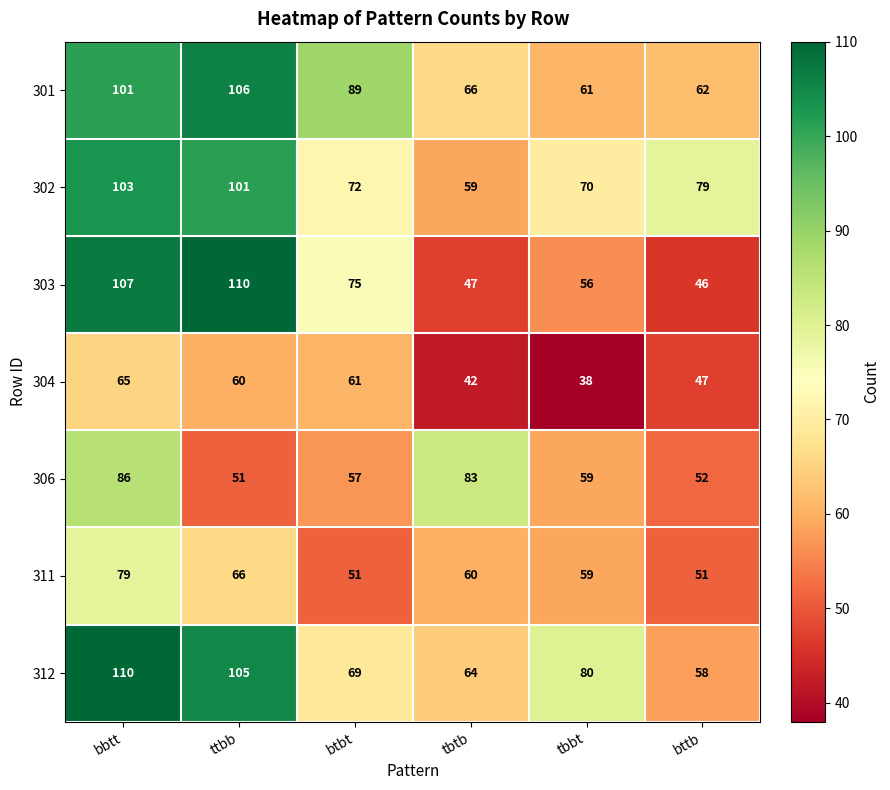

Rank the series at bbtt from lowest to highest value.

304, 311, 306, 301, 302, 303, 312